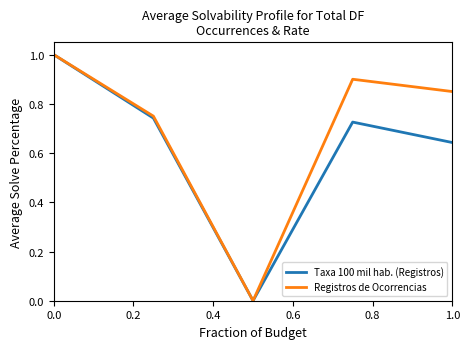

Rank the series by their average value, from highest to lowest.

Registros de Ocorrencias, Taxa 100 mil hab. (Registros)